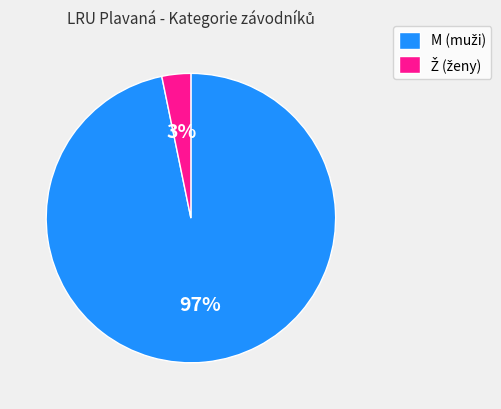

To the nearest percent, what is the average slice percentage?

50%